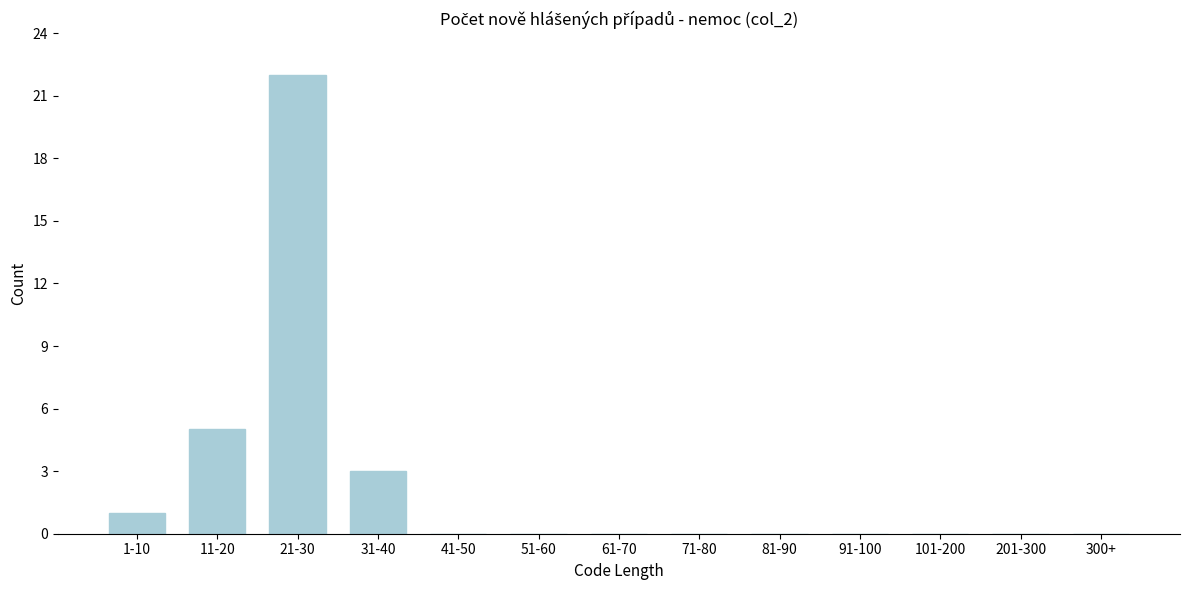

Reading left to right, list all the values displayed in this chart.

1-10=1	11-20=5	21-30=22	31-40=3	41-50=0	51-60=0	61-70=0	71-80=0	81-90=0	91-100=0	101-200=0	201-300=0	300+=0